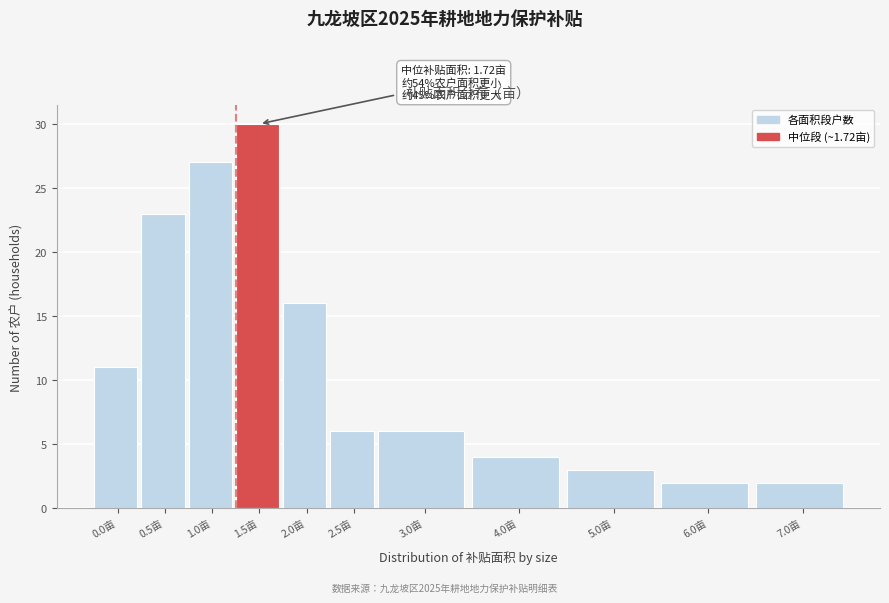

Reading left to right, extract all data points from this chart.

0.0亩=11	0.5亩=23	1.0亩=27	1.5亩=30	2.0亩=16	2.5亩=6	3.0亩=6	4.0亩=4	5.0亩=3	6.0亩=2	7.0亩=2